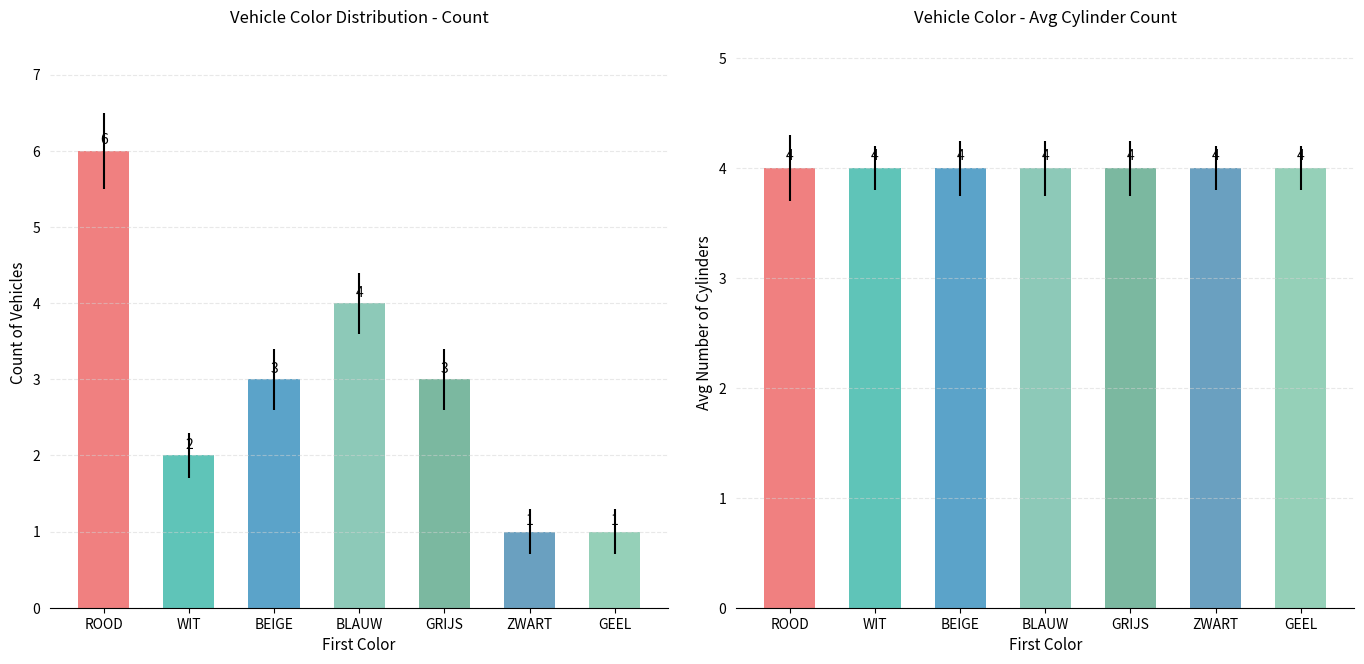

Read the Avg Cylinders value at BEIGE.

4